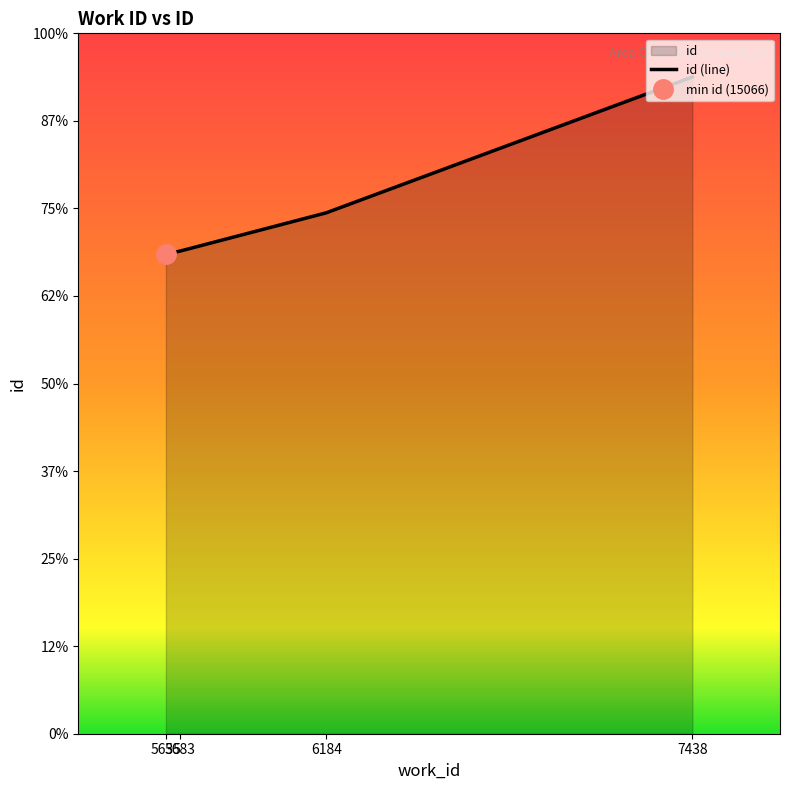

What is the difference between the second highest and minimum values?

1296